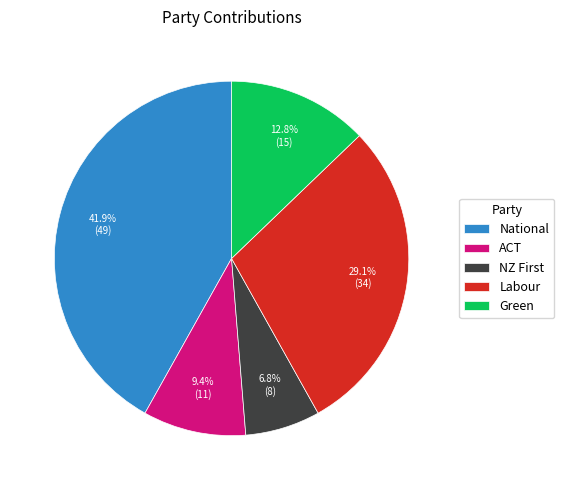

What percentage is the Green slice, to the nearest percent?

13%